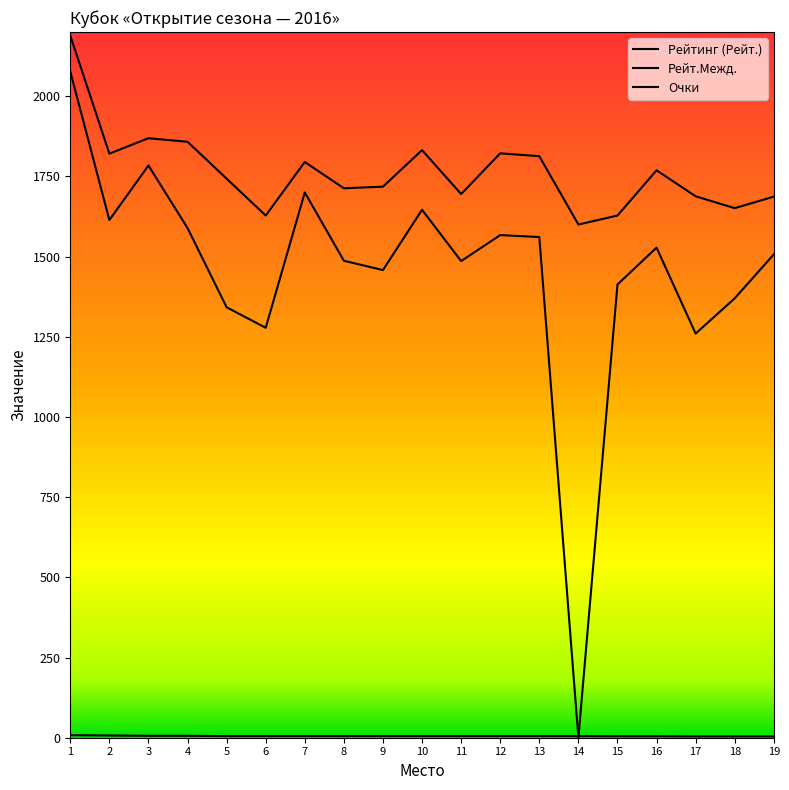

How many times do Рейт.Межд. and Очки cross each other?

2